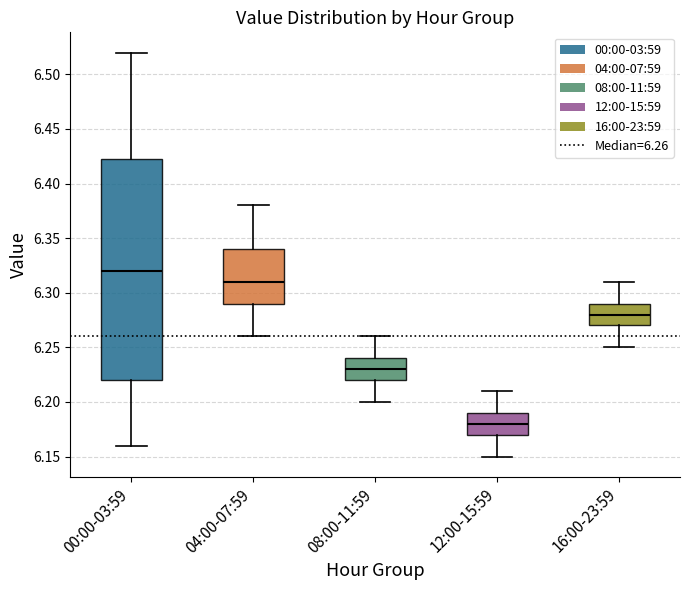

Where does the median line of the box for 12:00-15:59 sit on the y-axis? The values are not printed on the chart, so give them approximately, as read against the axis.

6.180